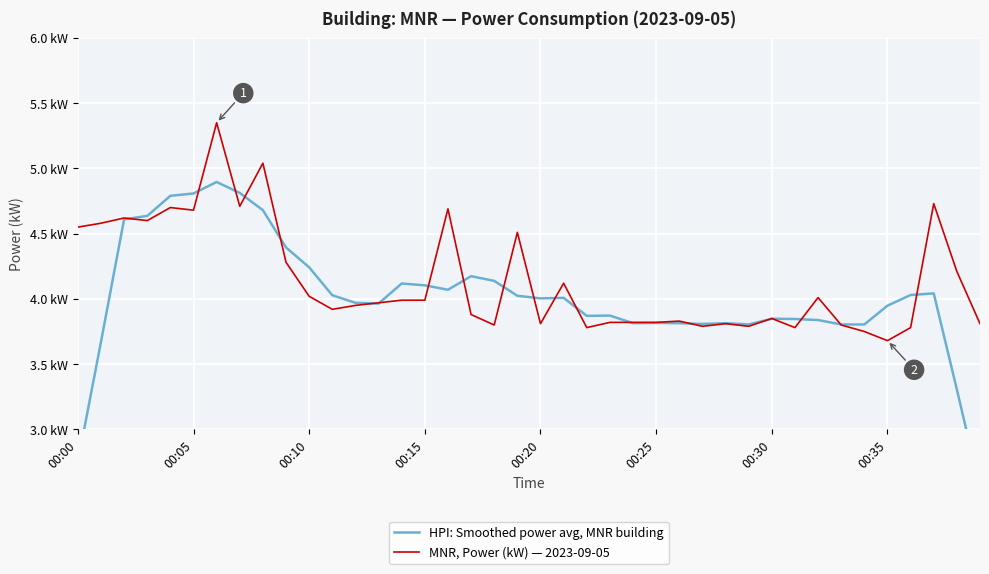

What is the approximate value of HPI: Smoothed power avg, MNR building at 13?

4.0